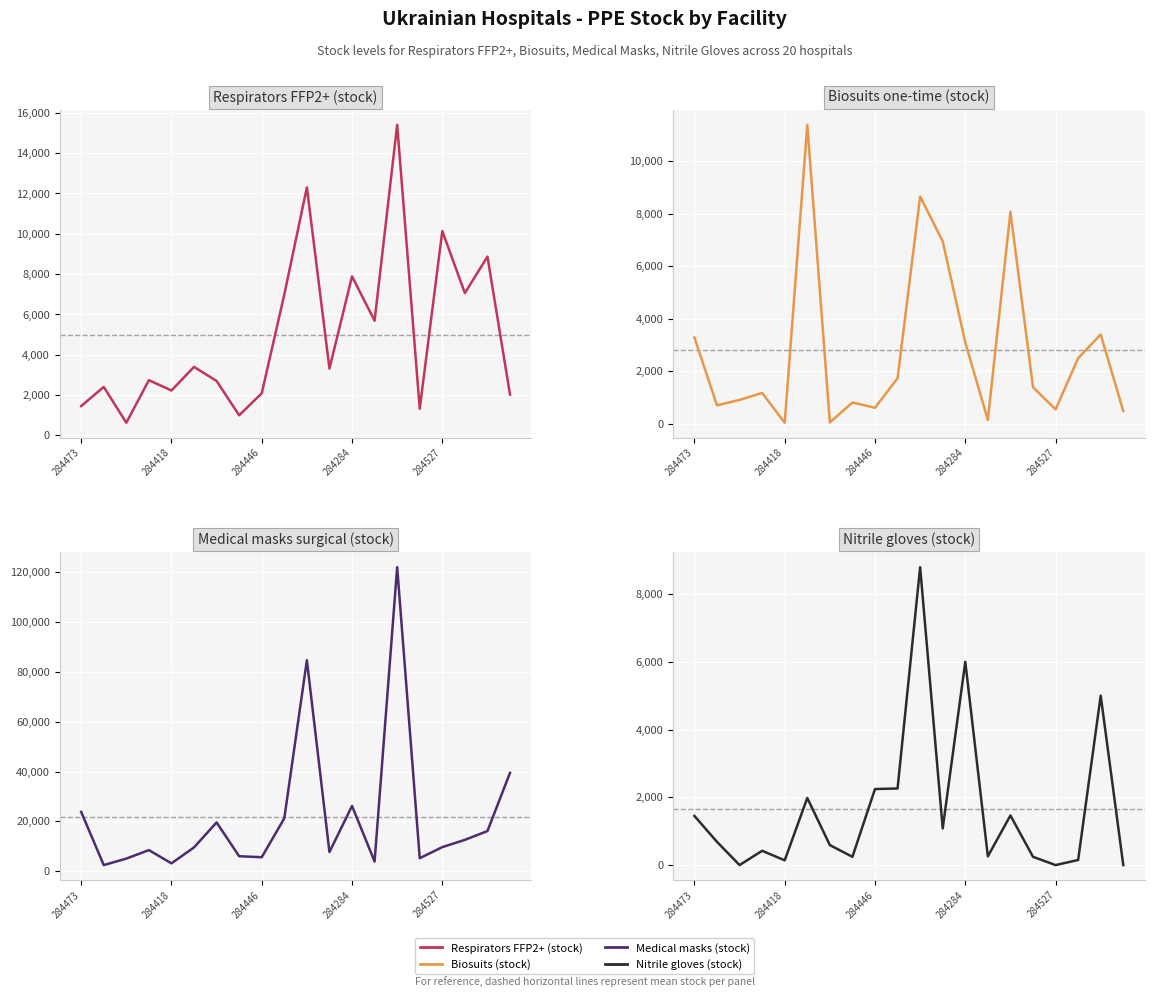

What is the difference between the Nitrile gloves (stock) values at 14 and 284446?

1464